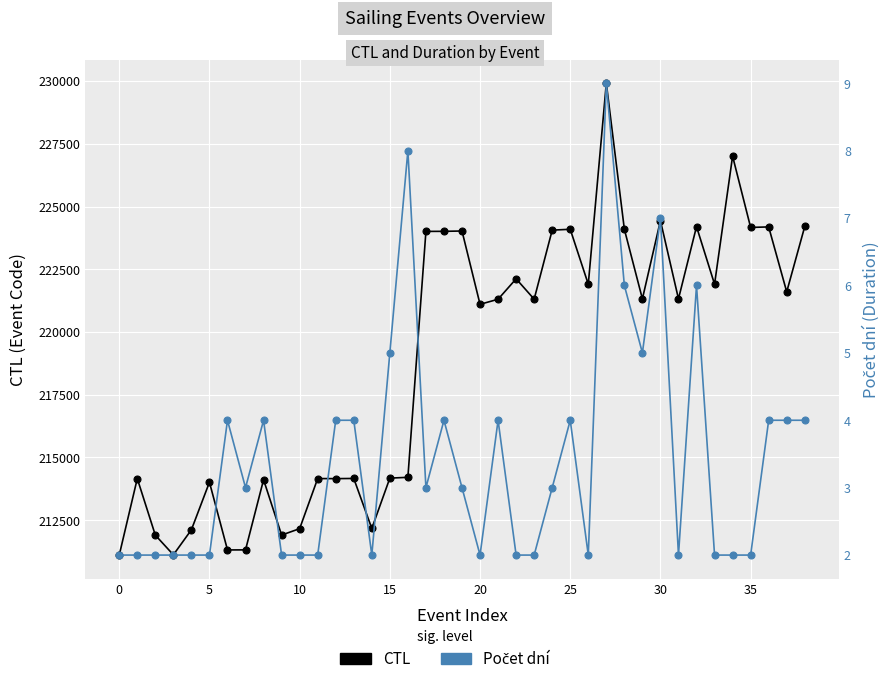

At 12, list the series in order from largest to smallest.

CTL, Počet dní